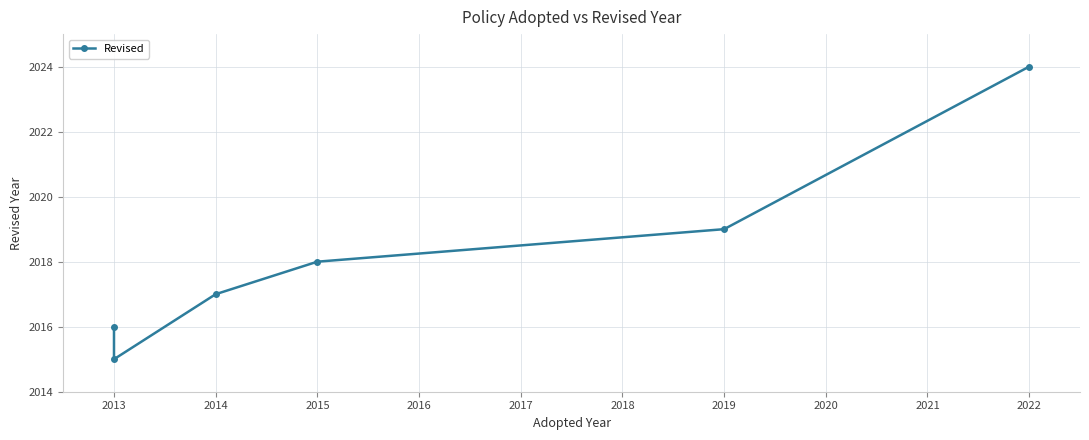

The chart shows a value of 3532 at 2019. True or false?

False